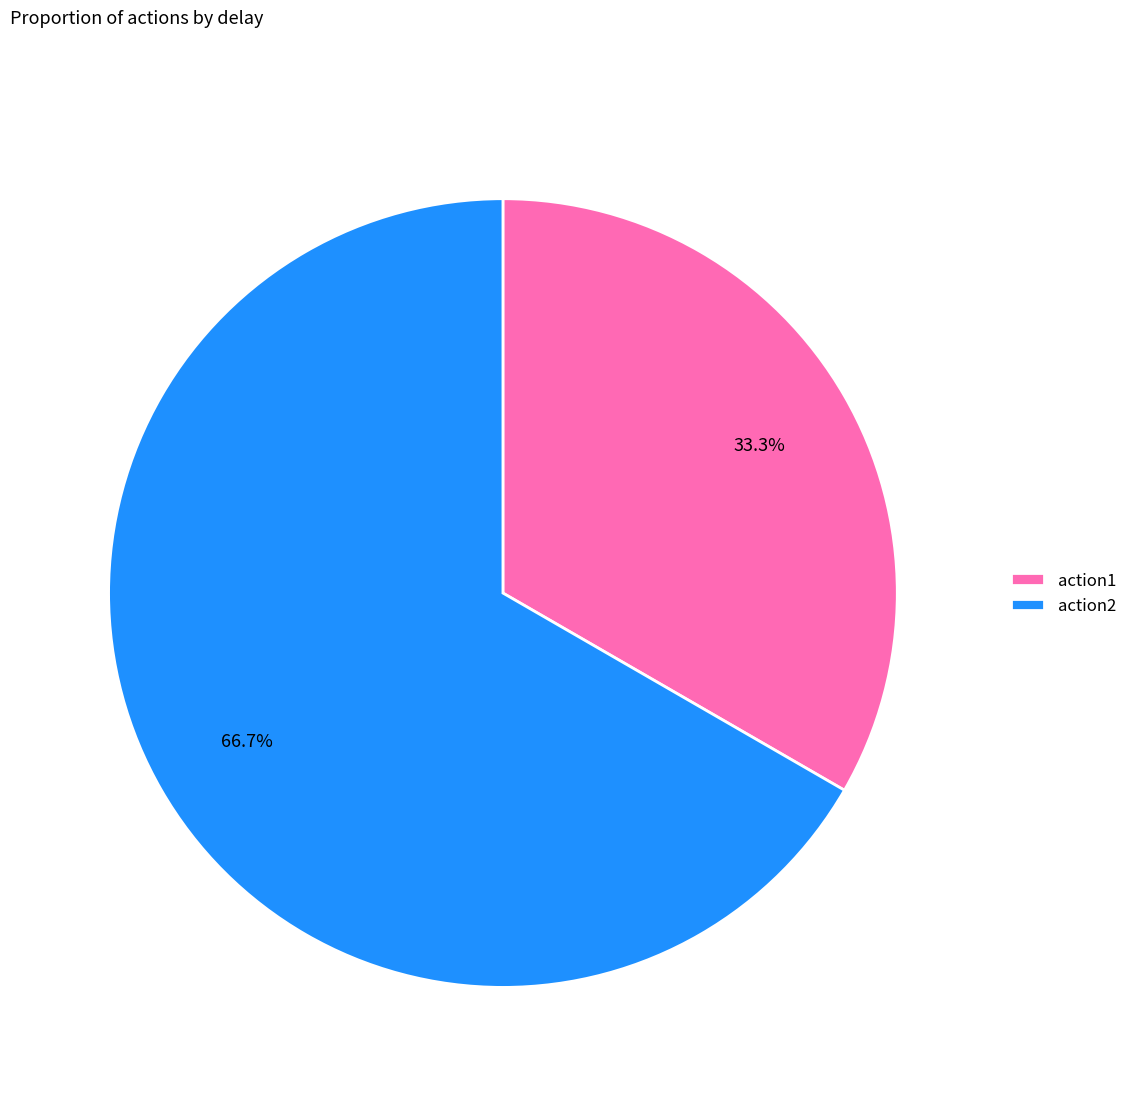

Does any single category account for the majority?

Yes